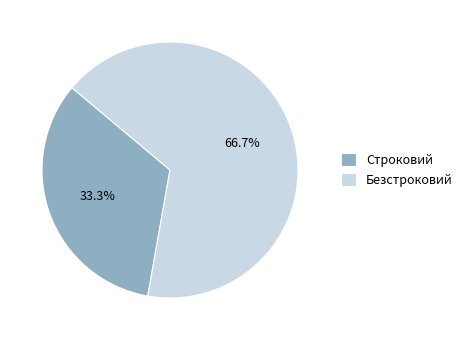

Combined, what portion of the pie is Безстроковий and Строковий?

100.0%